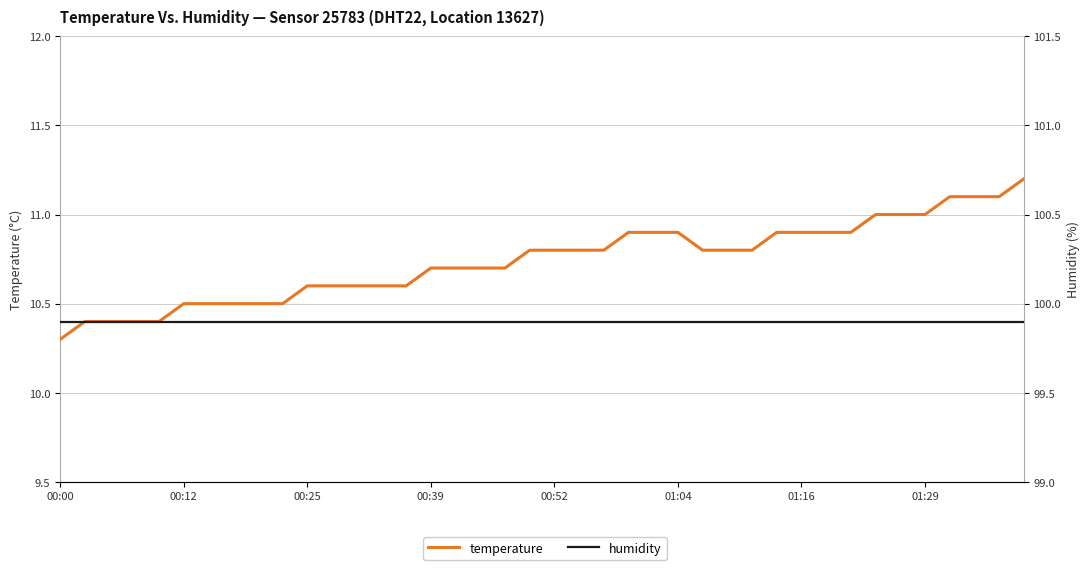

The humidity series shows 99.9 at 11. True or false?

True